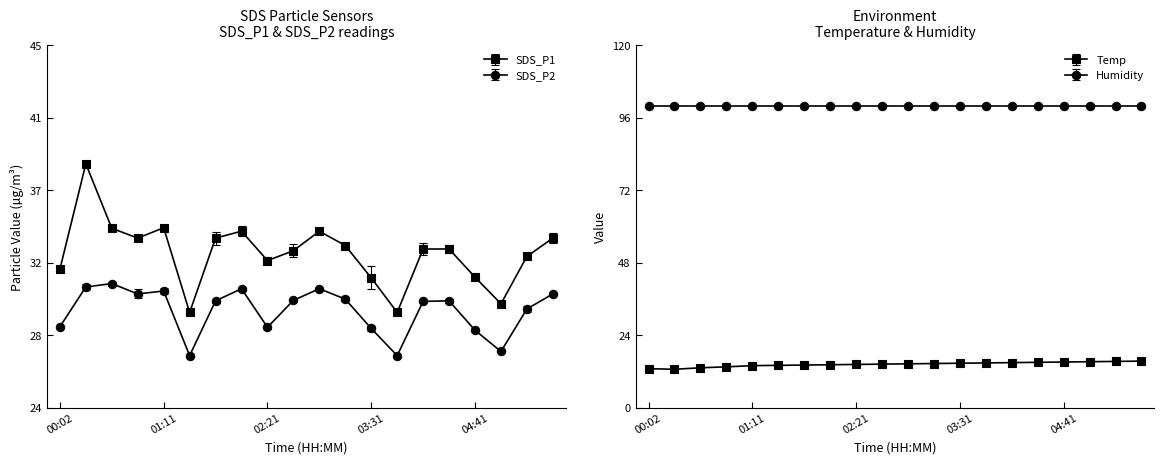

What is the approximate value of SDS_P1 at 02:03?

34.2